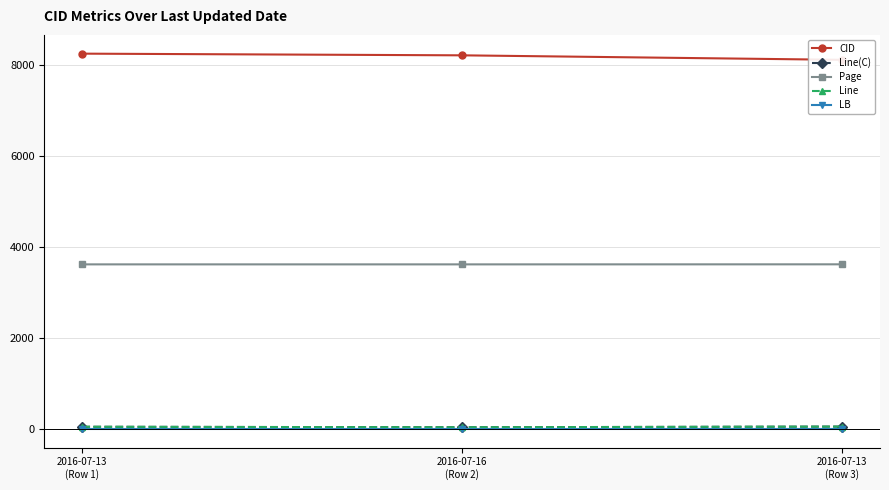

How many values in the CID series exceed 8222?

1